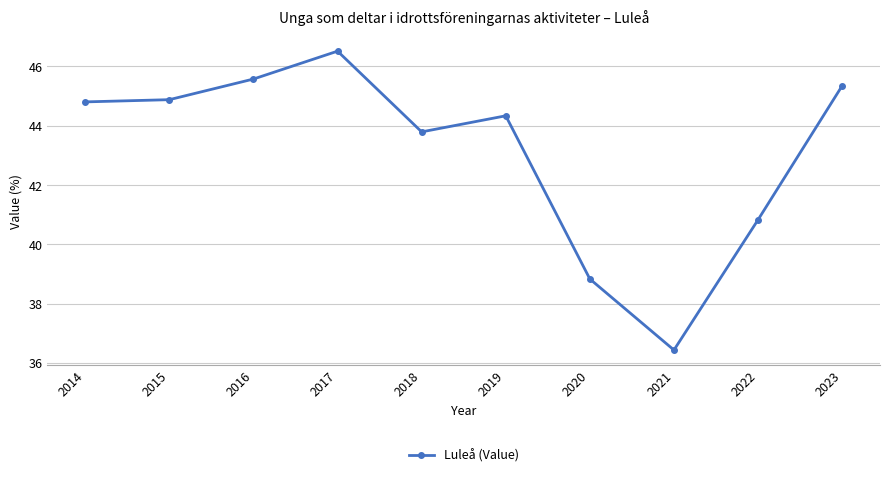

Reading left to right, list all the values displayed in this chart.

2014=44.8	2015=44.9	2016=45.6	2017=46.5	2018=43.8	2019=44.3	2020=38.8	2021=36.4	2022=40.8	2023=45.3